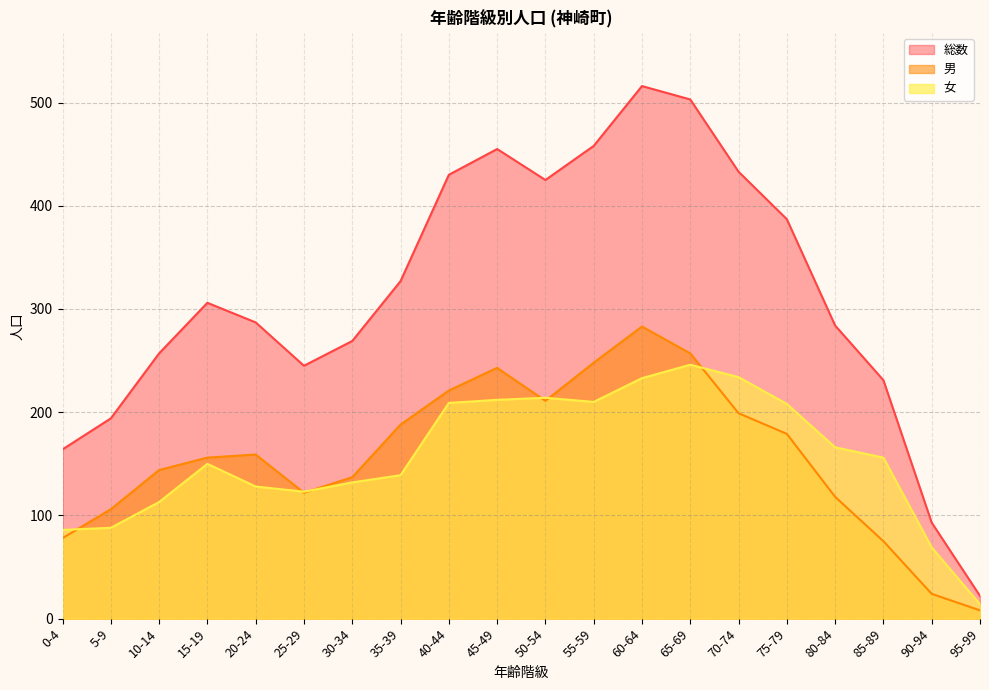

Is it true that 総数 equals 69 at 80-84?

False